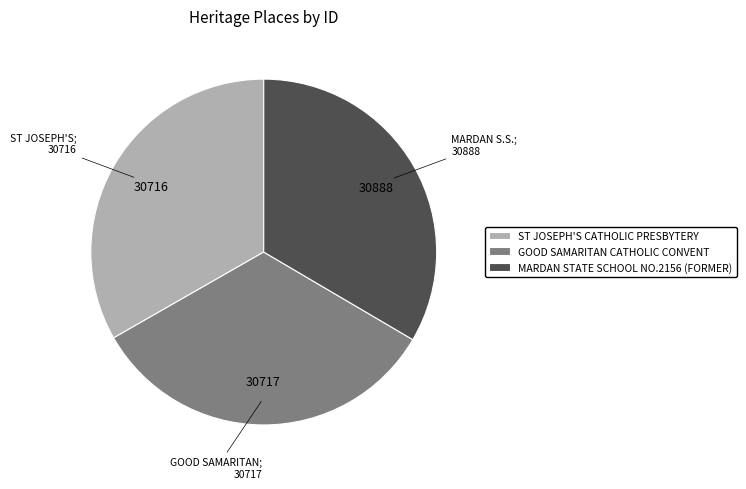

Approximately how many times larger is the value at ST JOSEPH'S CATHOLIC PRESBYTERY compared to GOOD SAMARITAN CATHOLIC CONVENT?

1.0